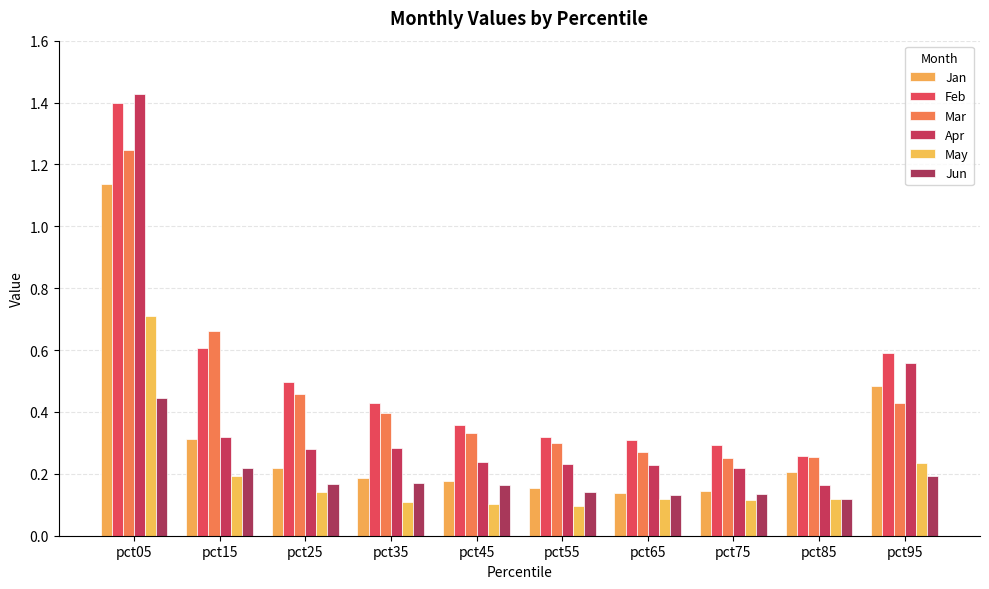

How many categories are shown in the chart?

10